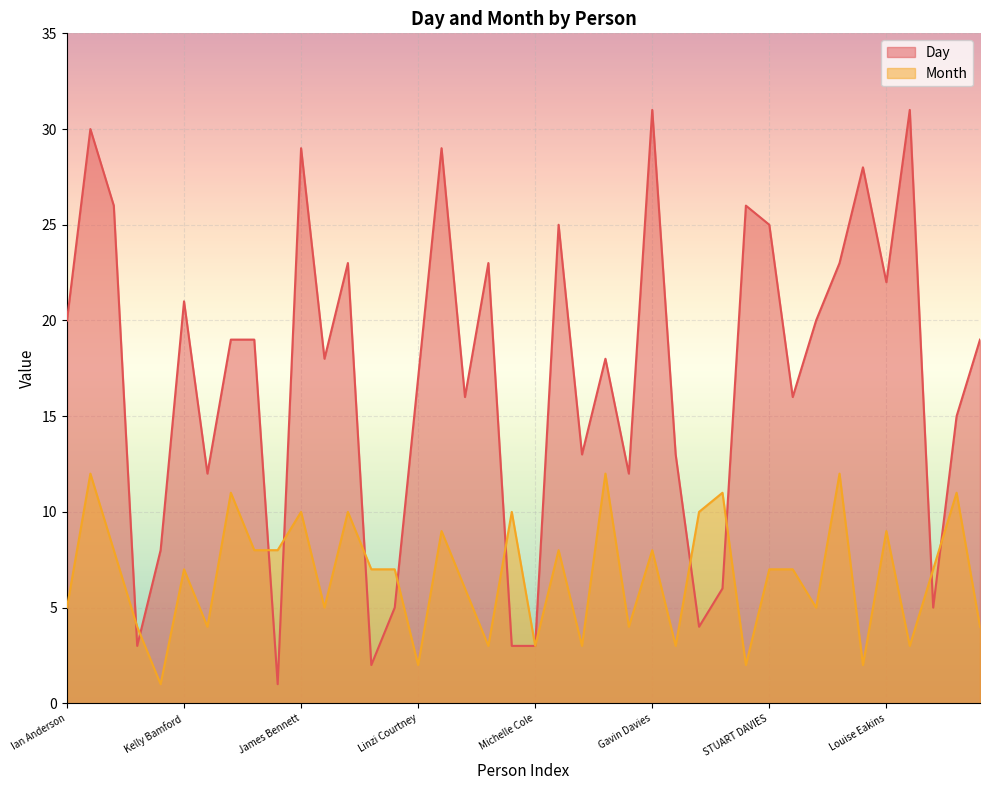

Does the chart display data point markers on the line(s)?

No